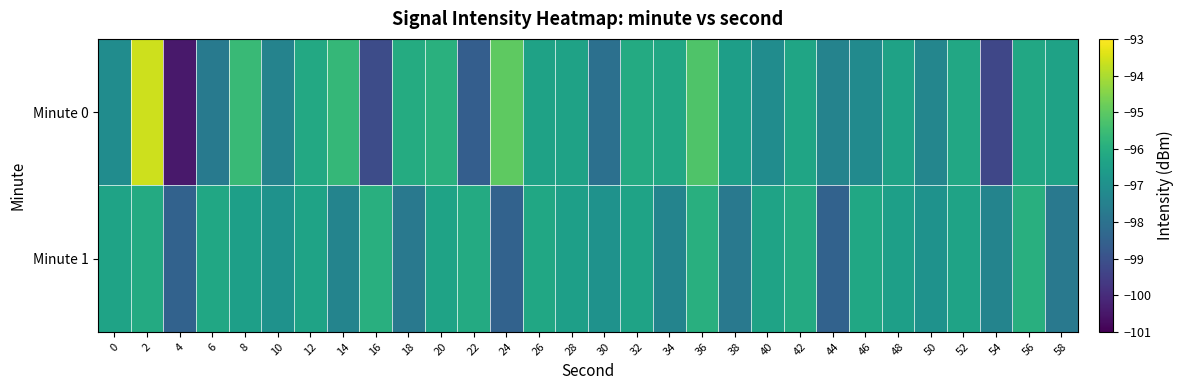

Rank the series by their average value, from lowest to highest.

Minute 1, Minute 0